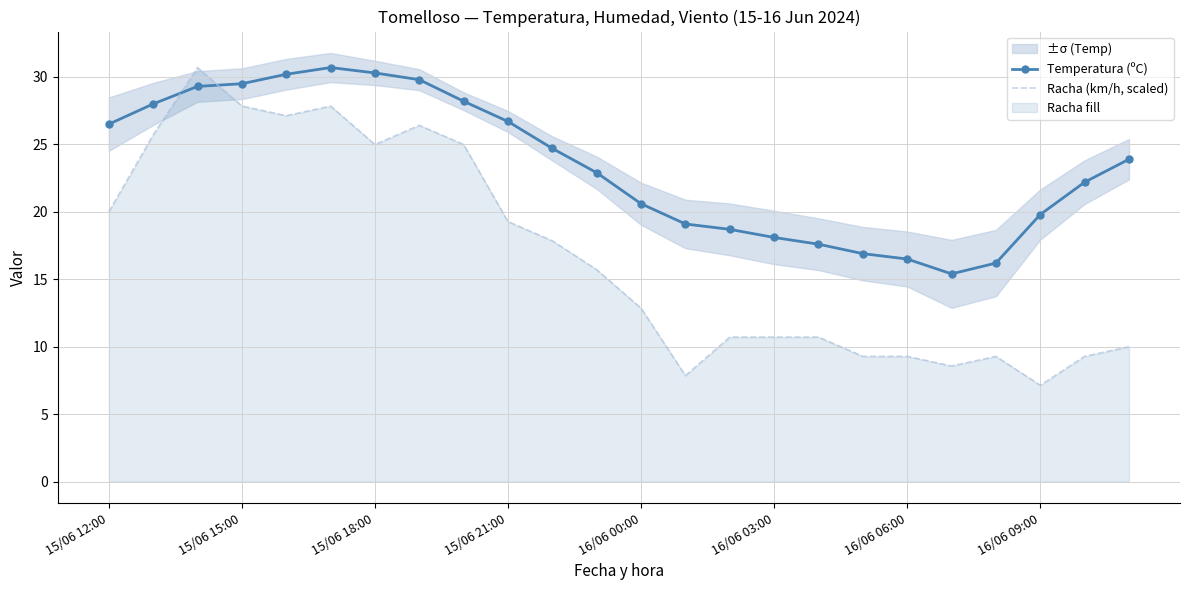

List the series in order of their peak value, lowest first.

Temperatura (ºC), Racha (km/h, scaled)